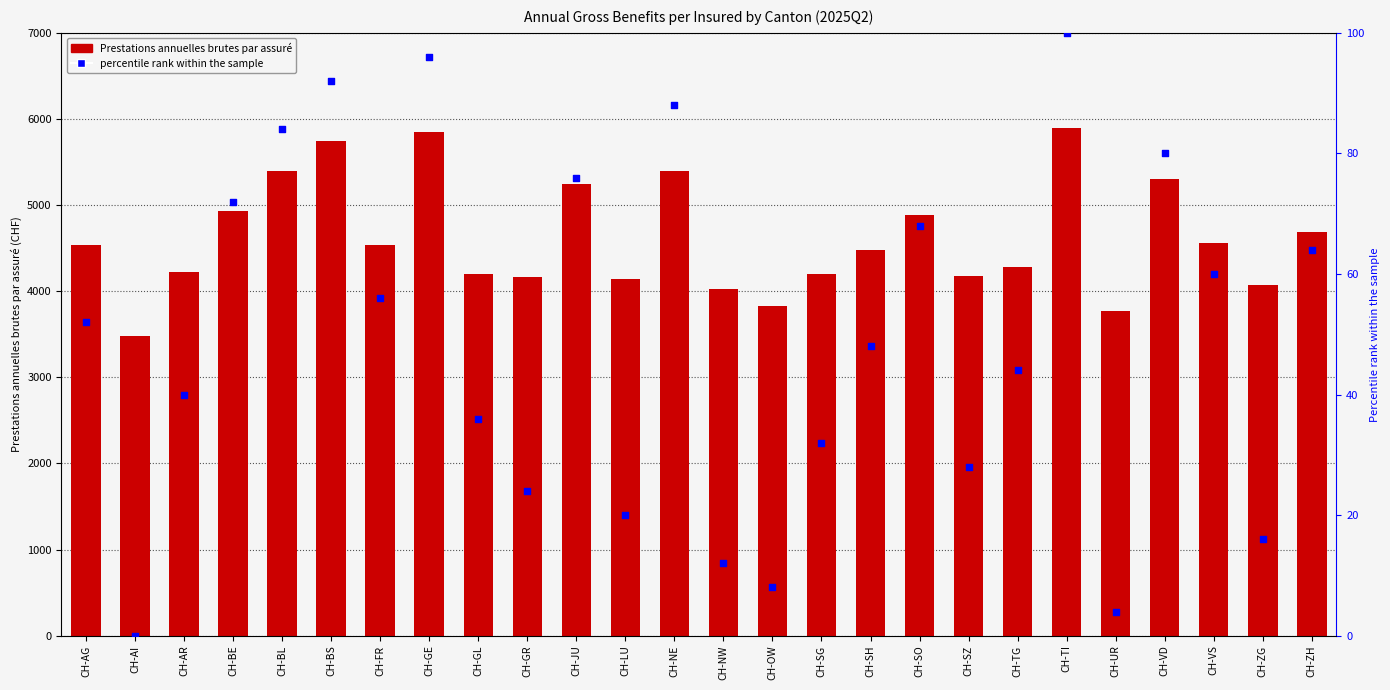

Which series has the largest Y range (max minus min)?

Prestations_anuelles_brutes_par_assure